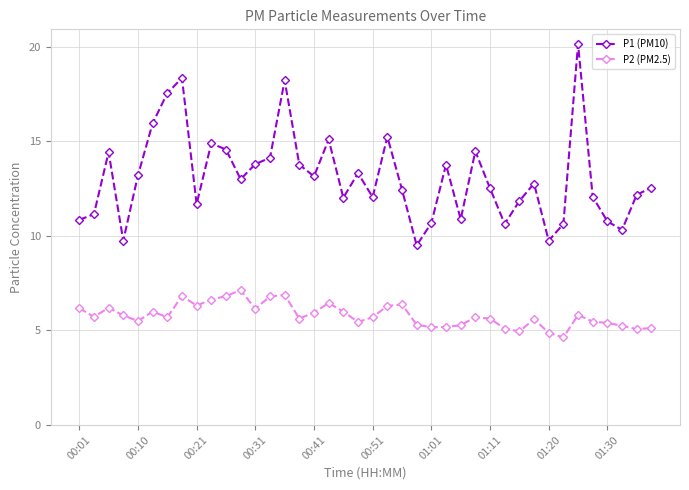

Count the number of categories in the chart.

40